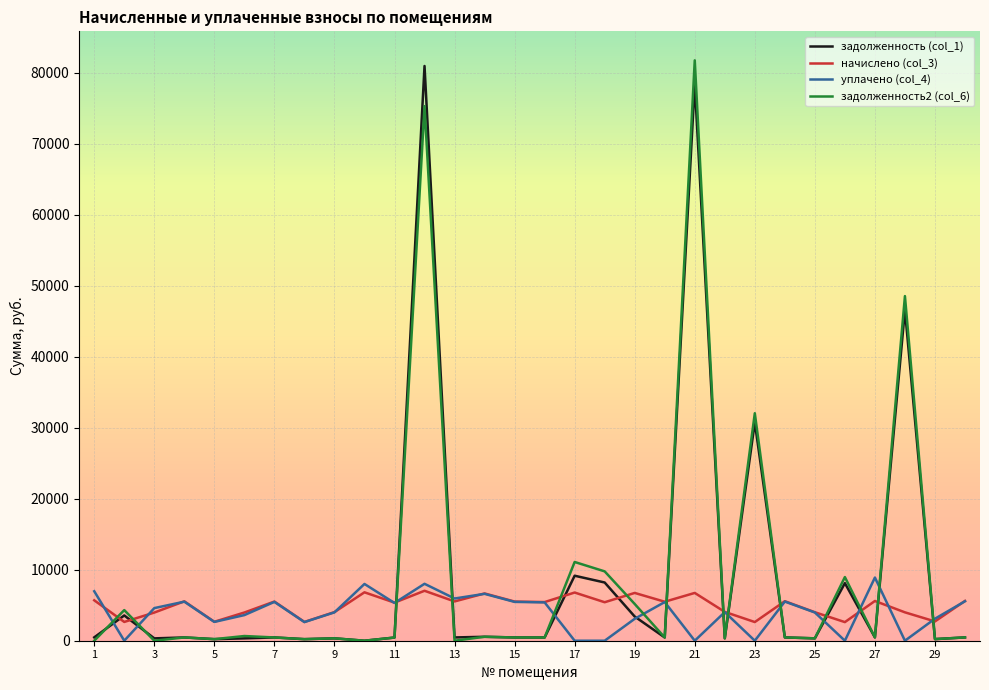

Which series has the largest total across all categories?

задолженность2 (col_6)